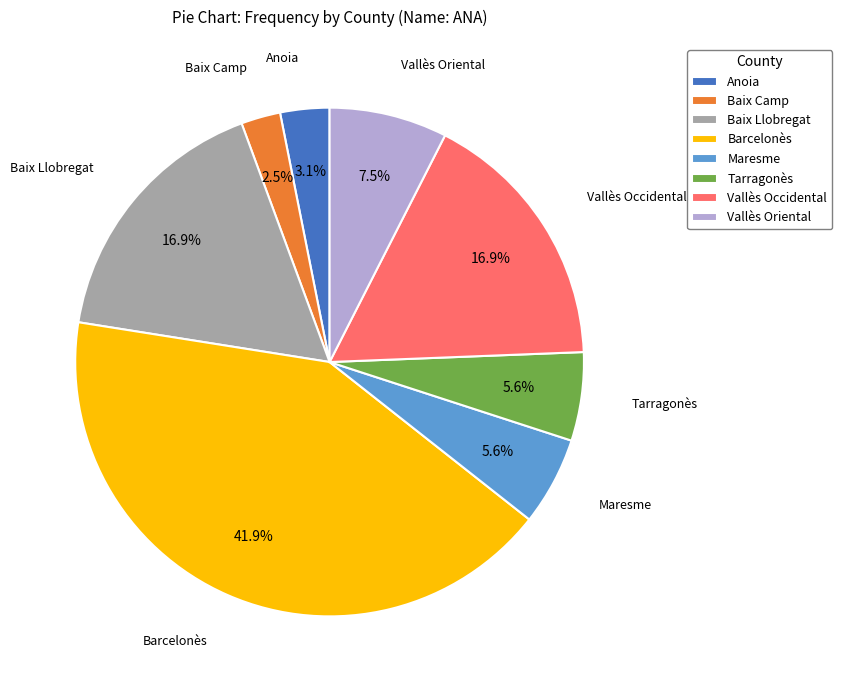

What portion of the pie excludes Vallès Oriental?

92.5%